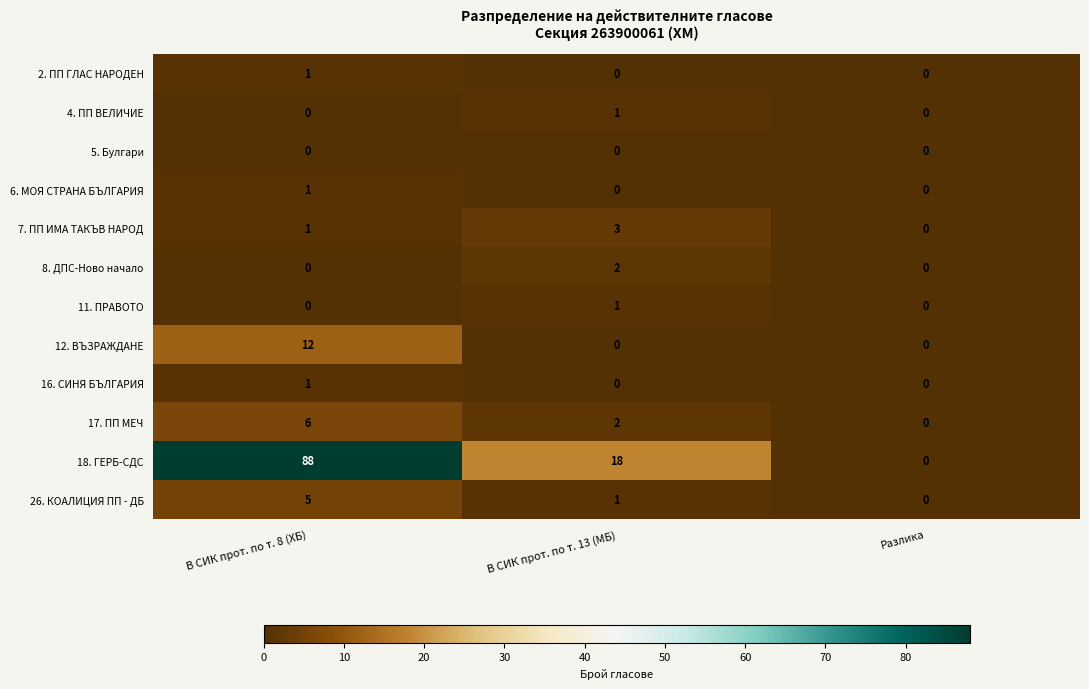

The value of 6. МОЯ СТРАНА БЪЛГАРИЯ at Разлика is 0. True or false?

True